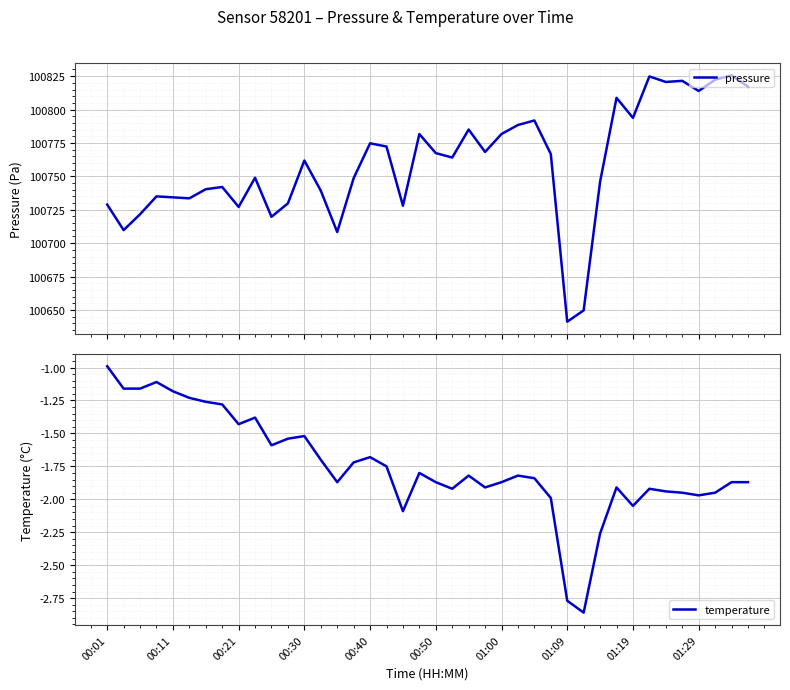

What is the lowest value of the pressure series?

100641.2